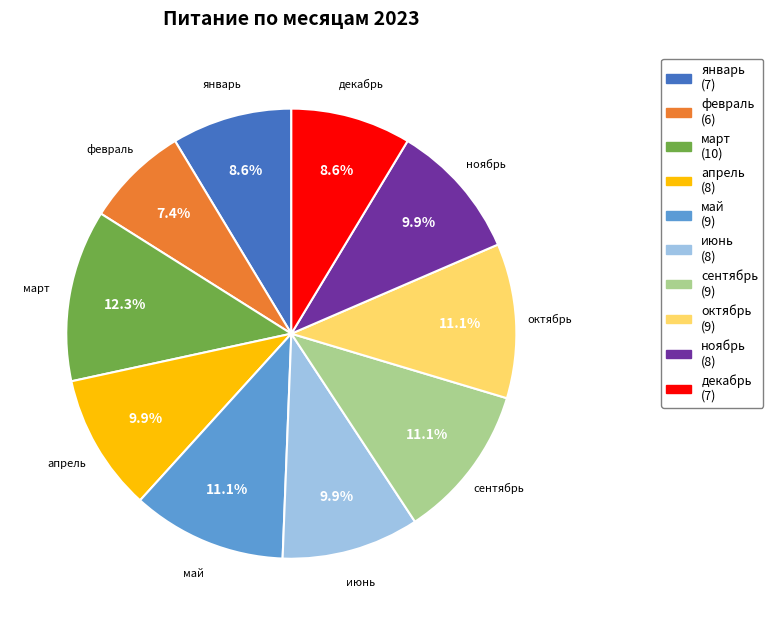

True or false: сентябрь accounts for 21% of the total.

False